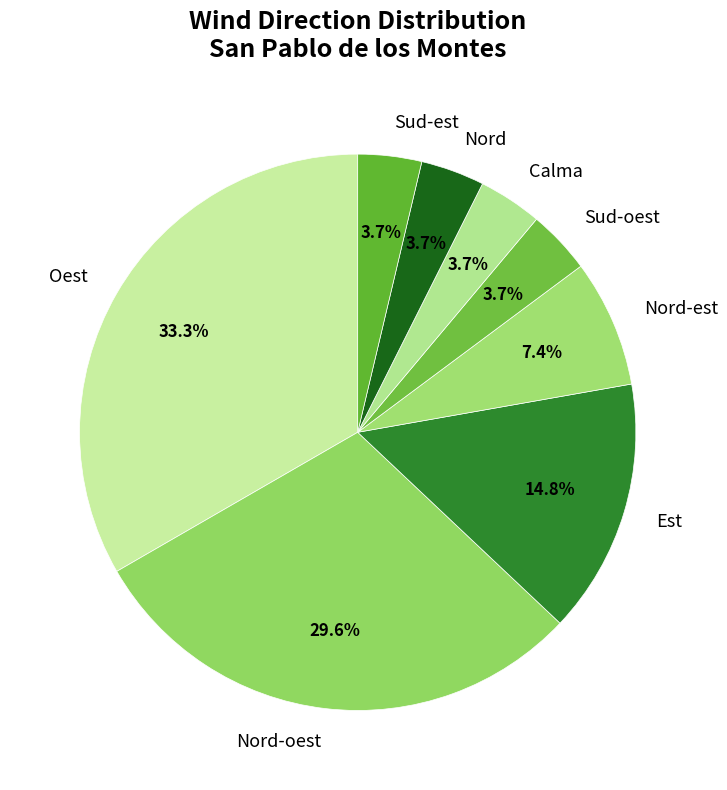

Combined, do Calma and Nord-oest account for over 50%?

No